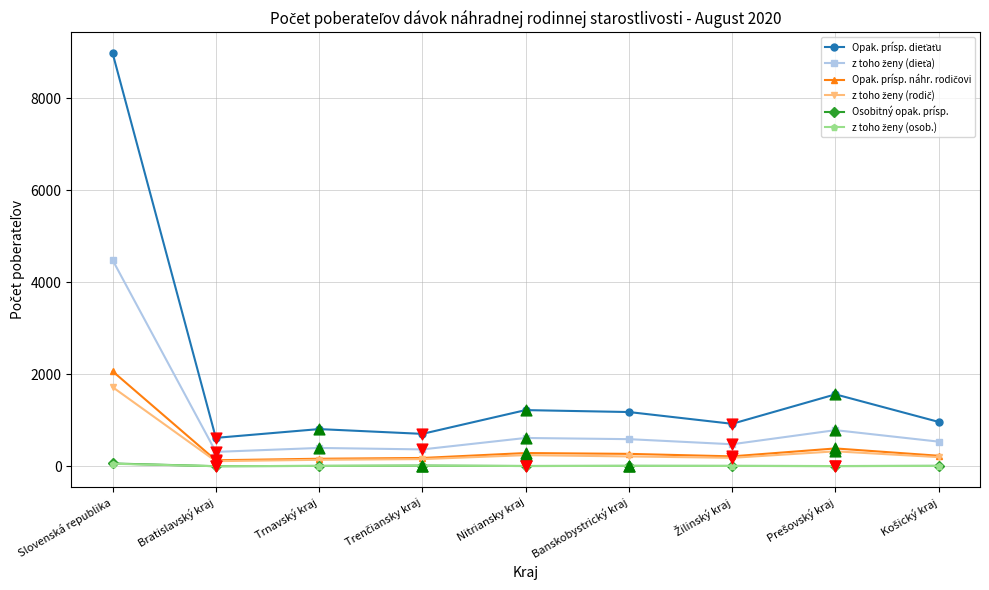

What is the greatest value displayed?

8988